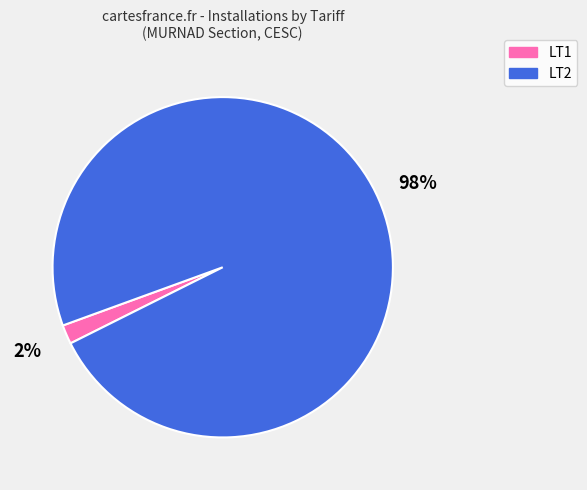

Which slice represents more than half of the pie?

LT2